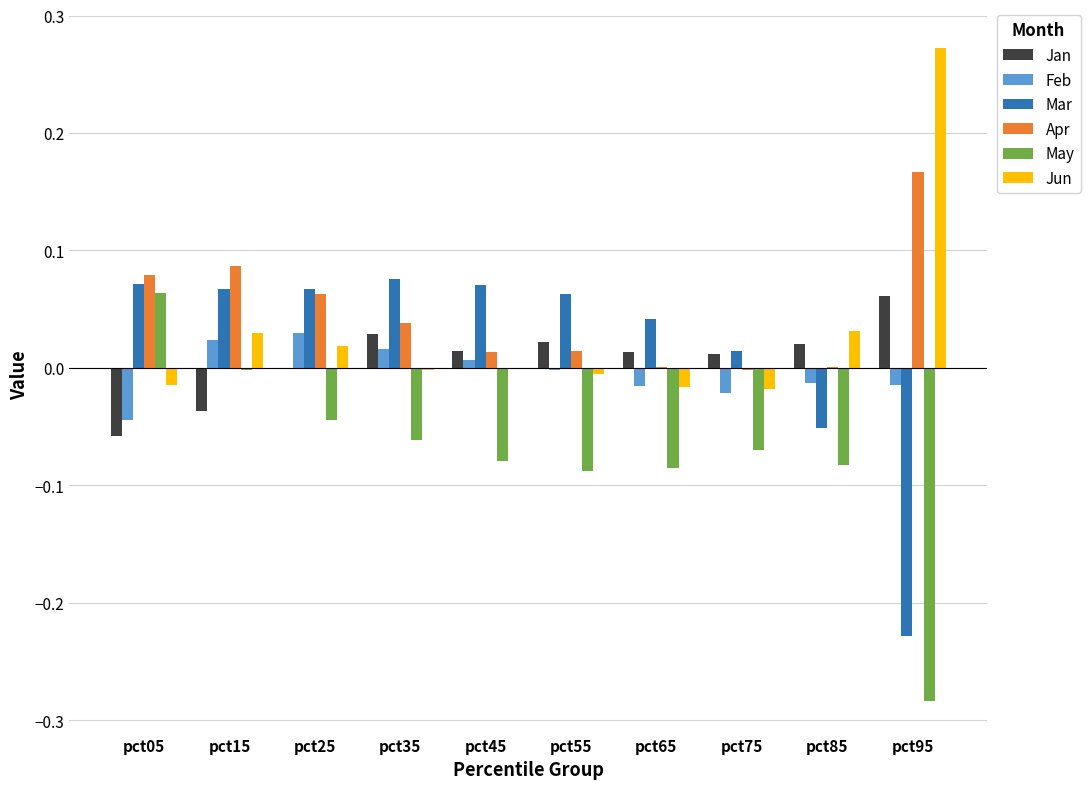

Count the number of data series in this chart.

6